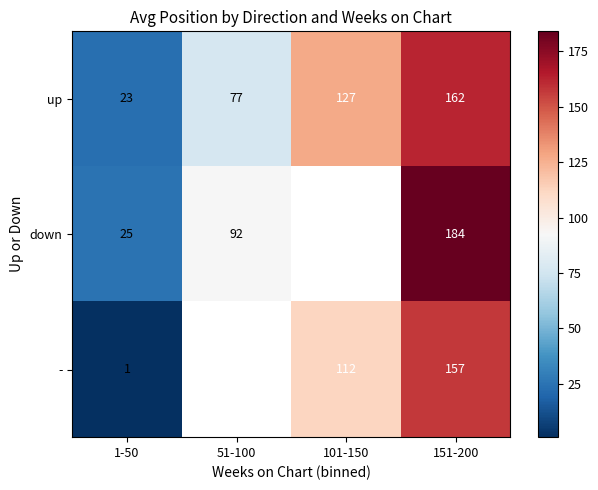

How many values in the up series are below 127?

2